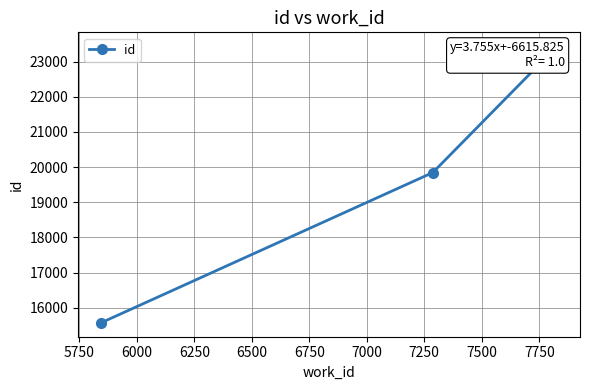

True or false: the data shows 8455 at 5500.

False